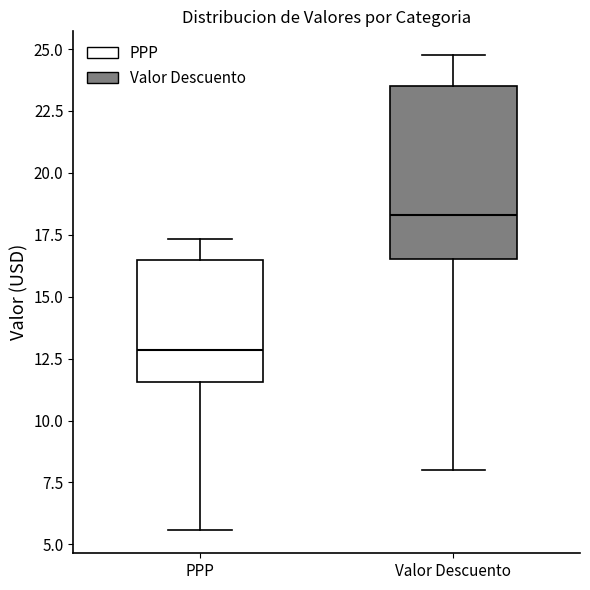

Reading left to right, transcribe this box plot: for each box, give where its median line is, the range the box spans, and where its two whiskers end, as read against the y-axis. The values are not printed on the chart, so give them approximately, as read against the axis.

PPP: median 13.0, box 11.5 to 16.5, whiskers 5.5 to 17.5
Valor Descuento: median 18.5, box 16.5 to 23.5, whiskers 8.0 to 25.0